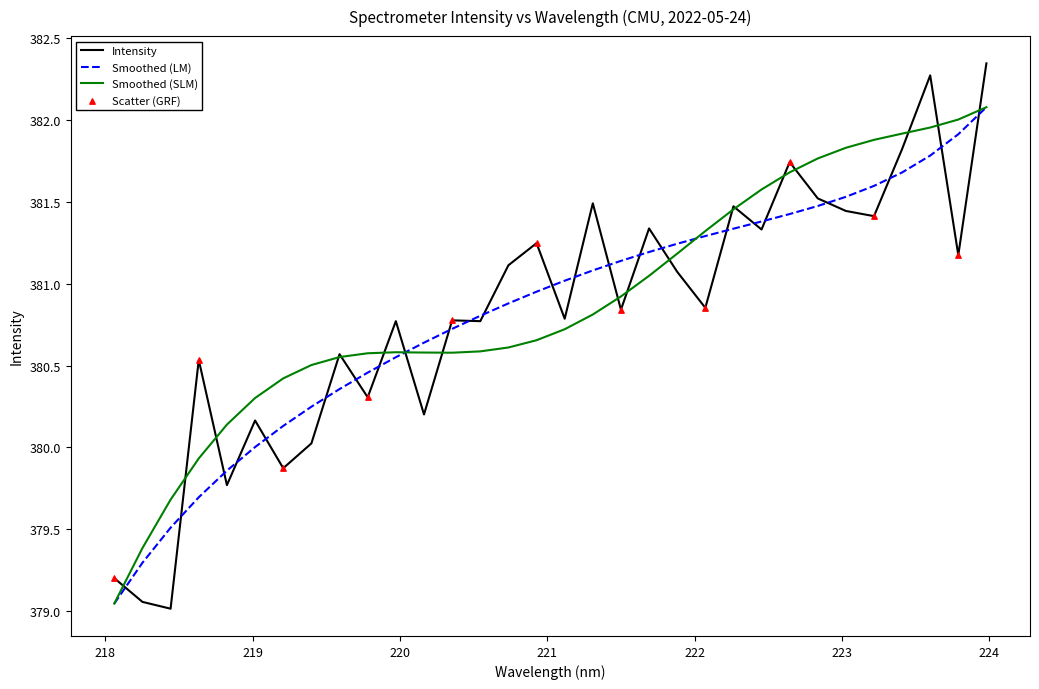

Which series has the largest range (max minus min)?

Intensity